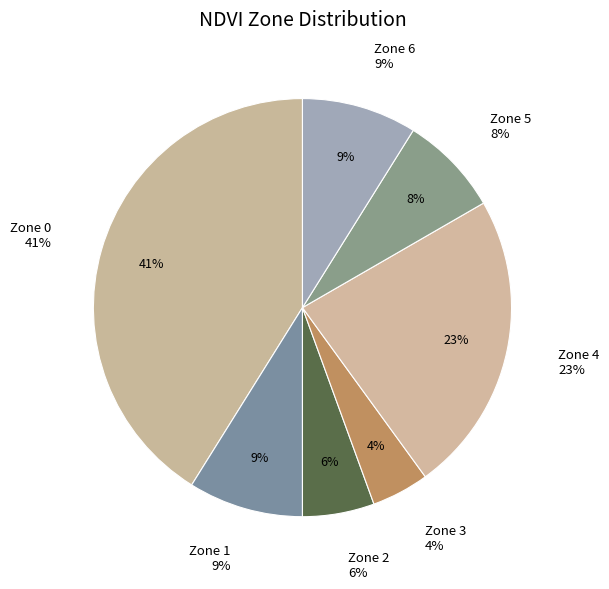

To the nearest percent, what is the average slice percentage?

14%